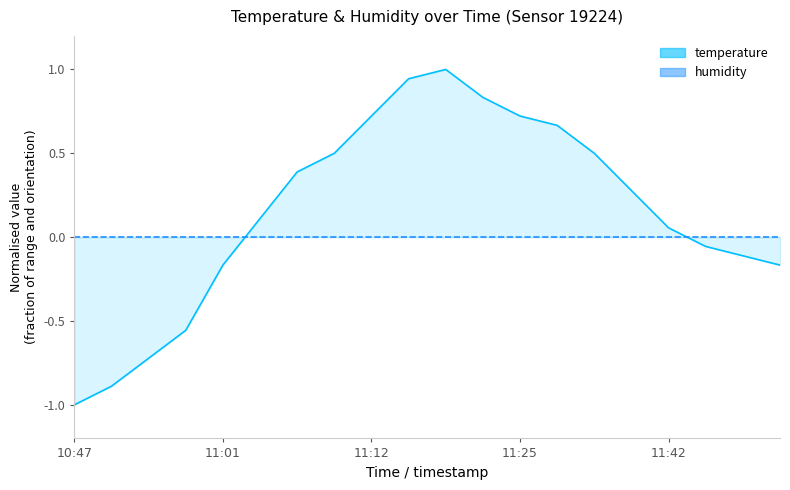

Where is the first local maximum?

11:17